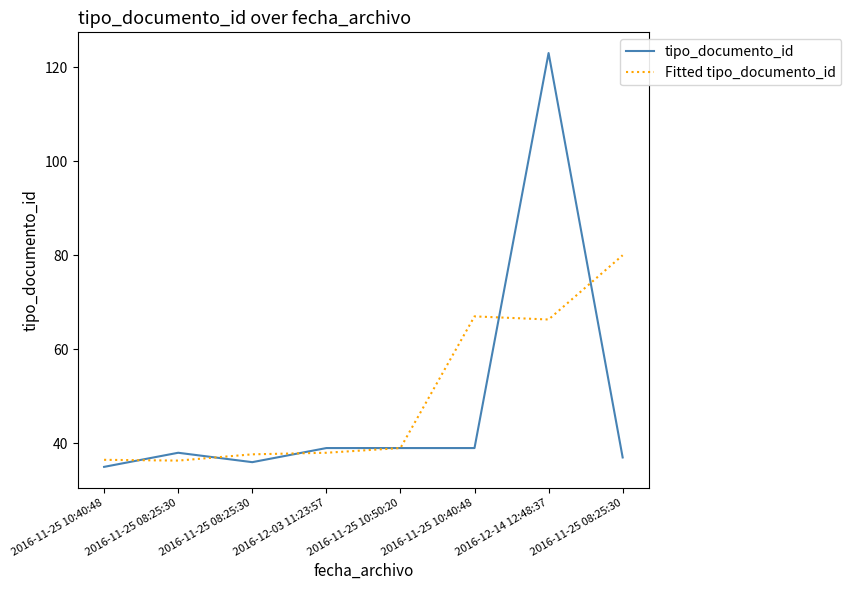

At how many categories does at least one series exceed 118?

1